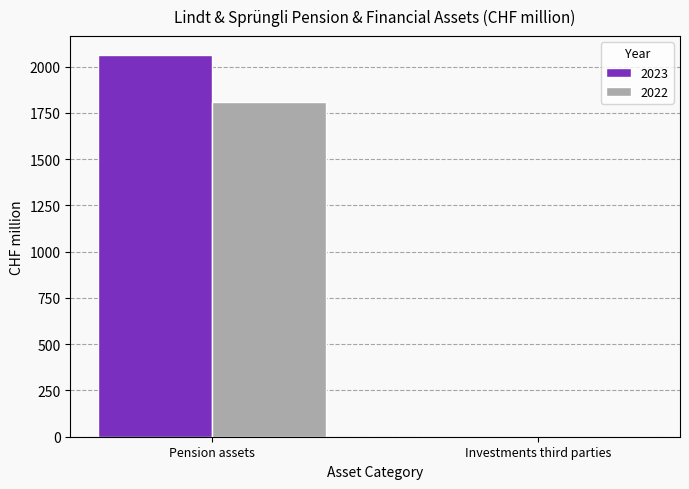

Is it true that 2022 equals 2851.2 at Pension assets?

False